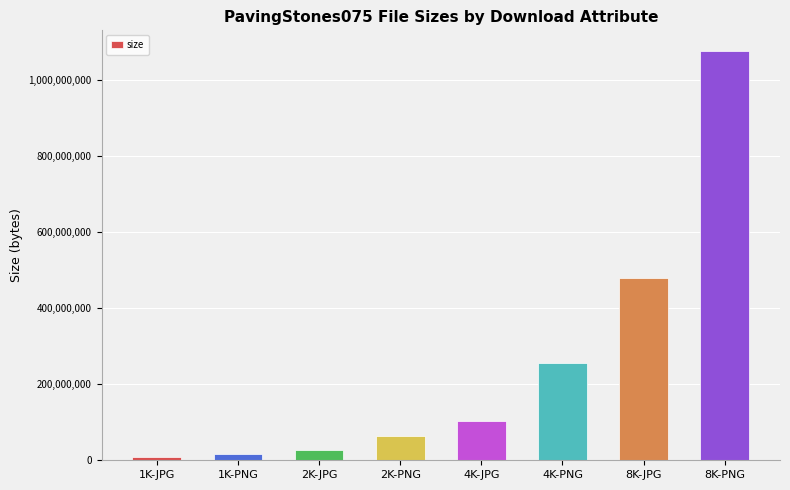

At which label is the value closest to 542855408?

8K-JPG